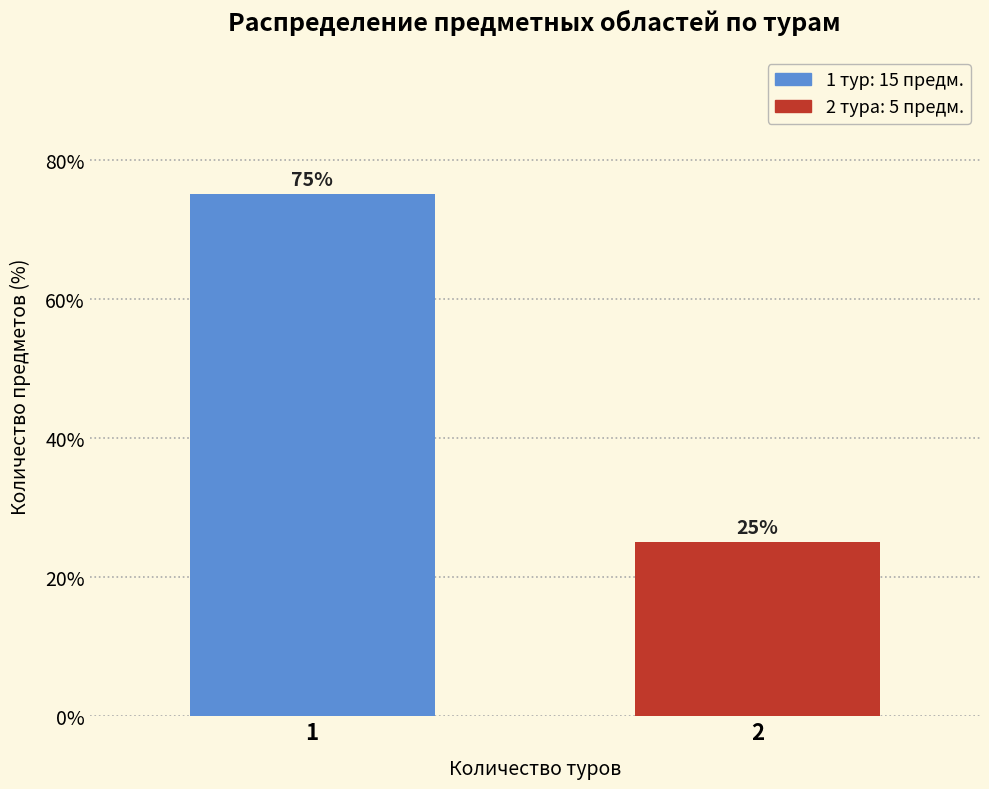

Reading right to left, list all the values displayed in this chart.

2=25	1=75